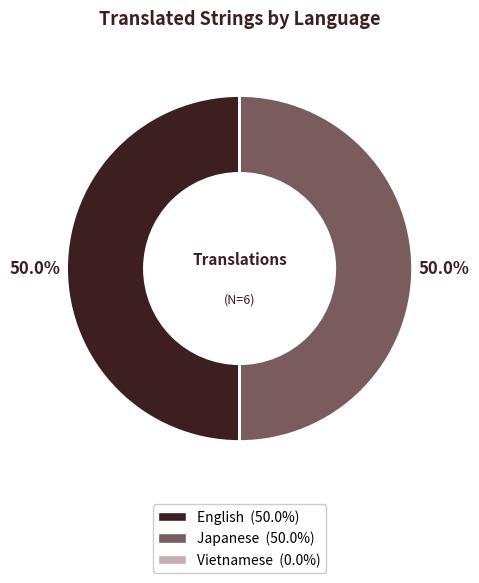

Is it true that English is 44% of the pie?

False